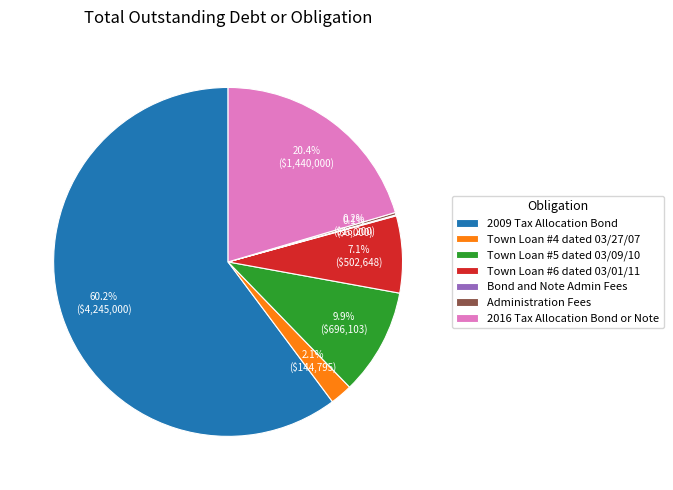

How much of the chart is everything except Town Loan #4 dated 03/27/07?

97.9%